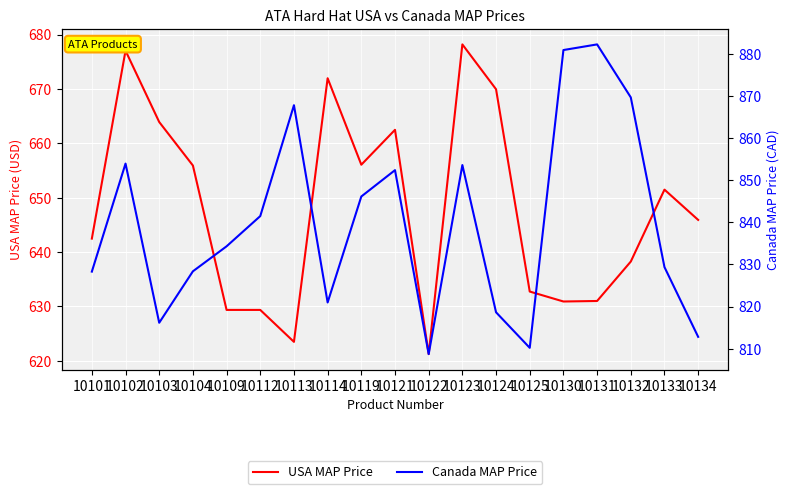

What is the highest value of the USA MAP Price series?

678.2